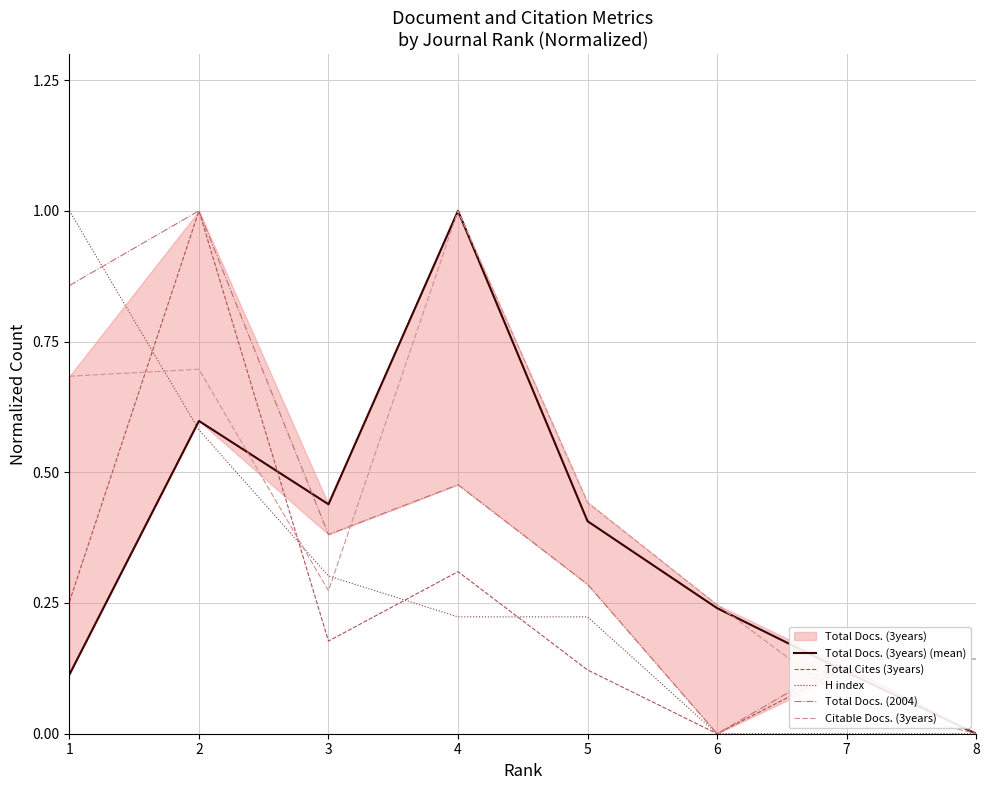

Is the value of Citable Docs. (3years) at 7 greater than the value of H index at 3?

No